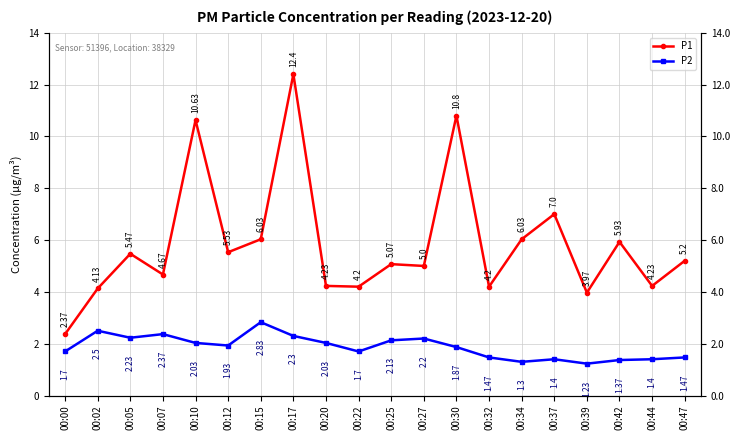

True or false: P2 and P1 intersect in this chart.

False